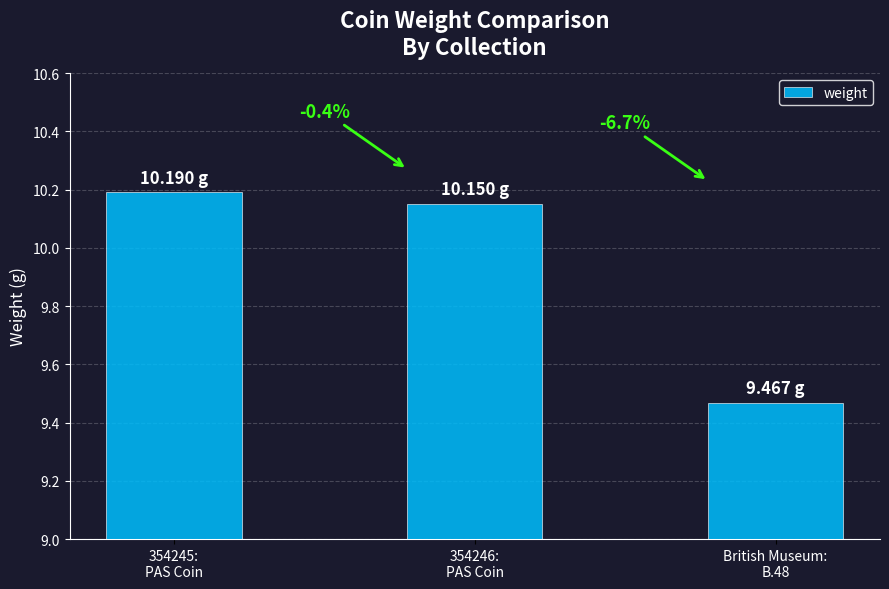

At which category does the chart reach its peak across all series?

354245:
PAS Coin